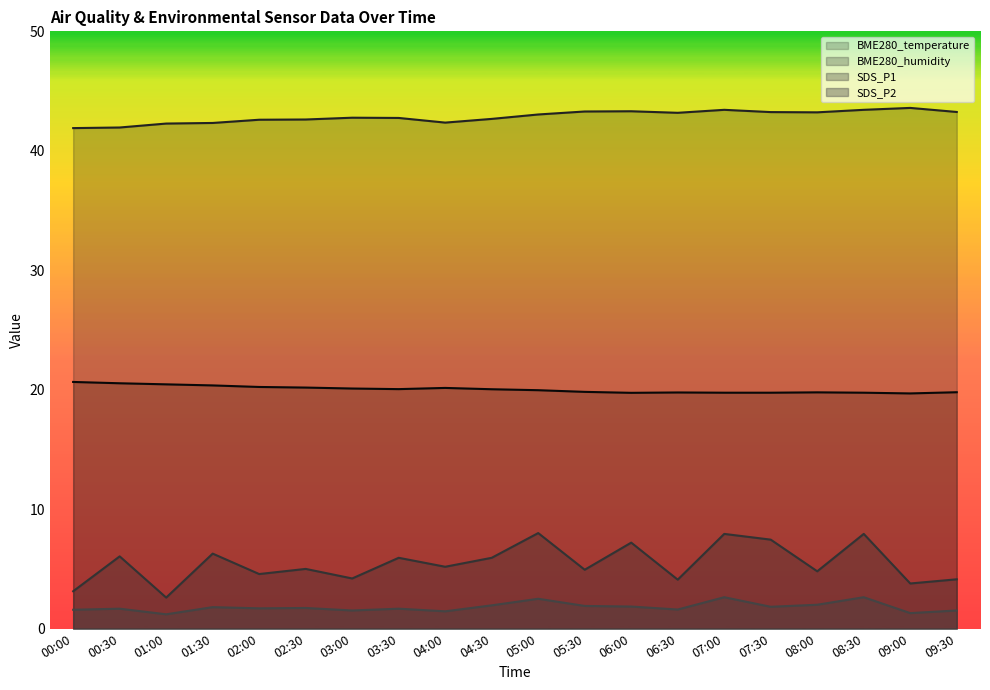

What position from the right is 04:30?

11